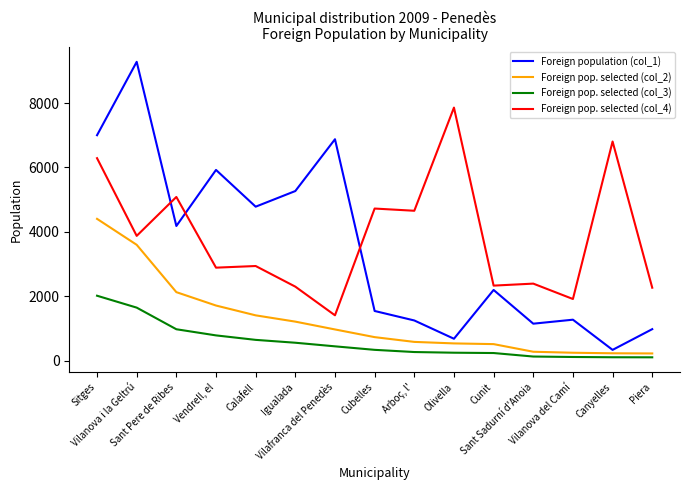

True or false: Foreign pop. selected (col_4) and Foreign pop. selected (col_2) cross at least once.

False